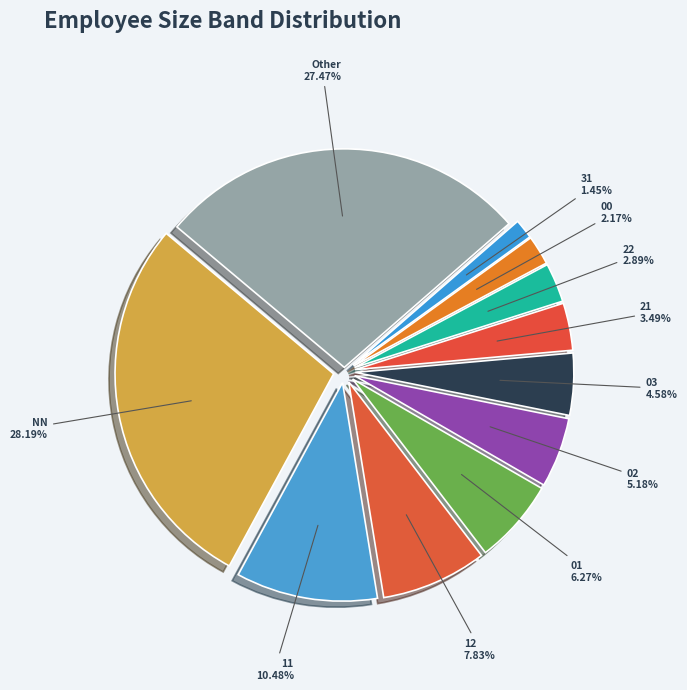

How many segments does this pie chart have?

11